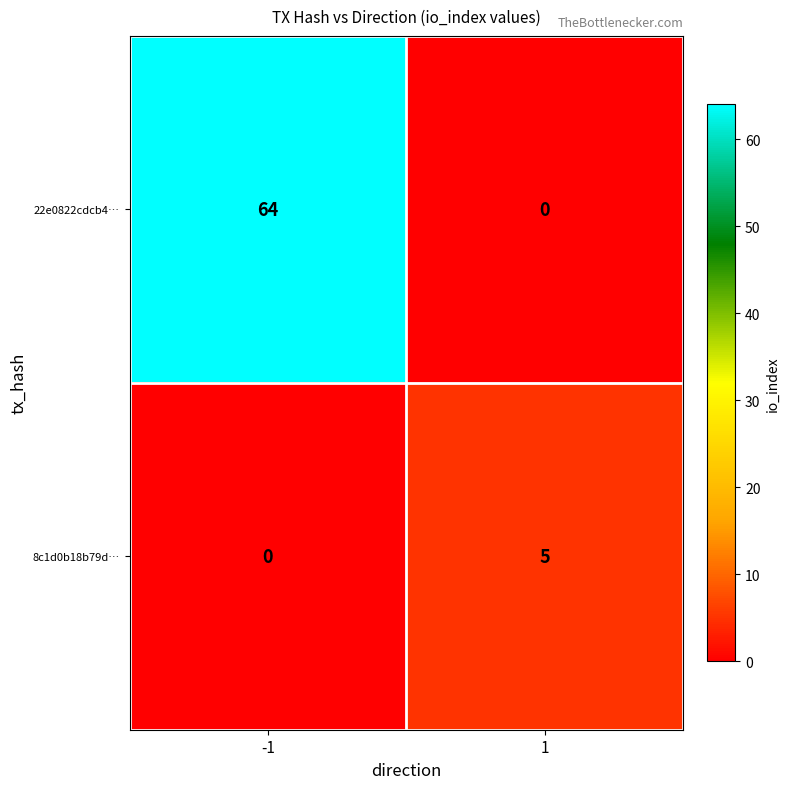

List the series in order of their overall mean, lowest first.

8c1d0b18b79d…, 22e0822cdcb4…